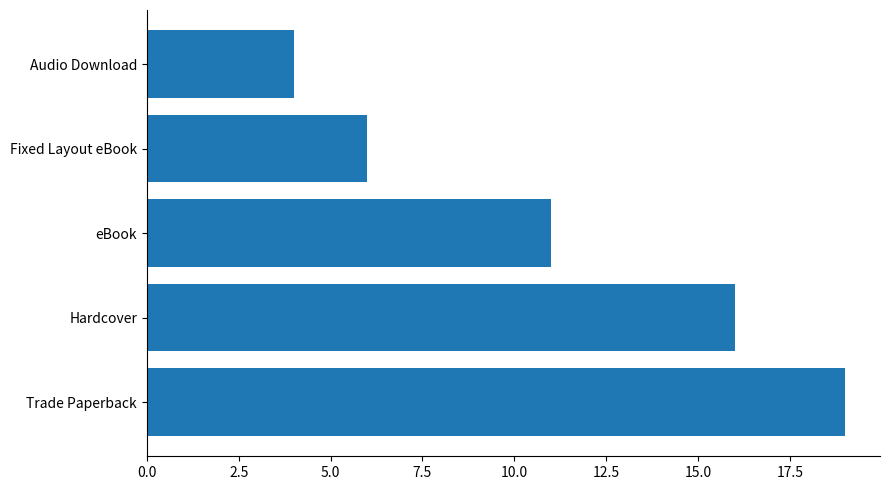

What is the difference between the maximum and minimum values?

15